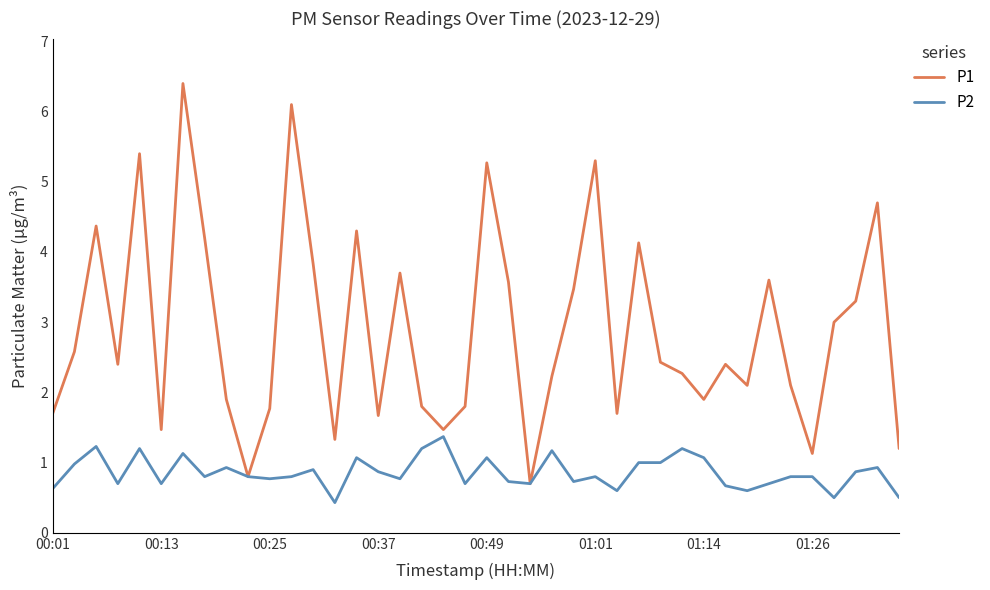

Which series has the largest total across all categories?

P1